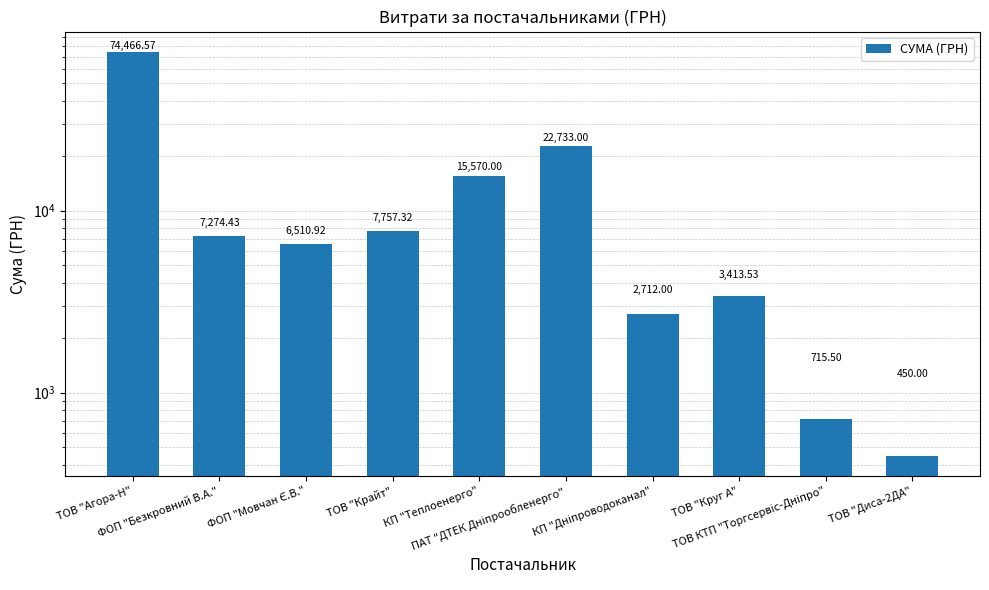

Does the chart contain any negative values?

No